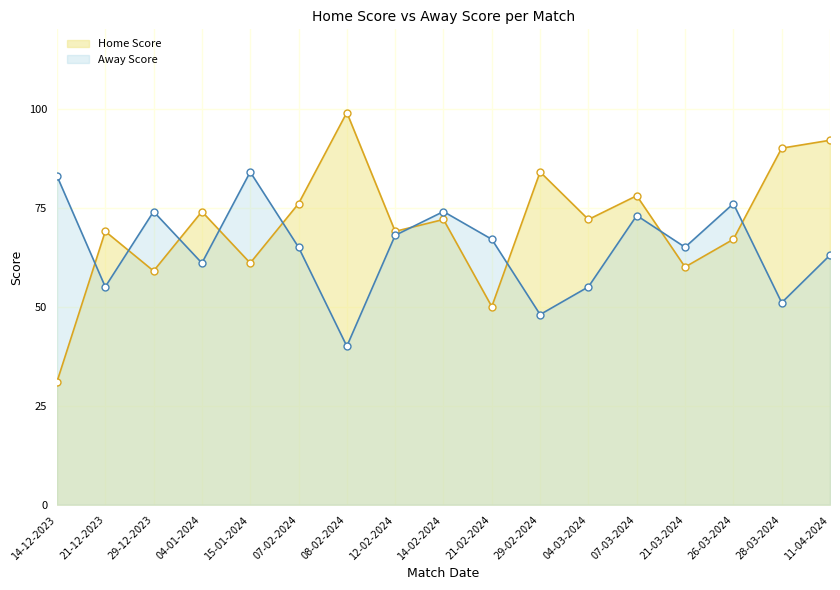

At 04-03-2024, list the series in order from largest to smallest.

Home Score, Away Score